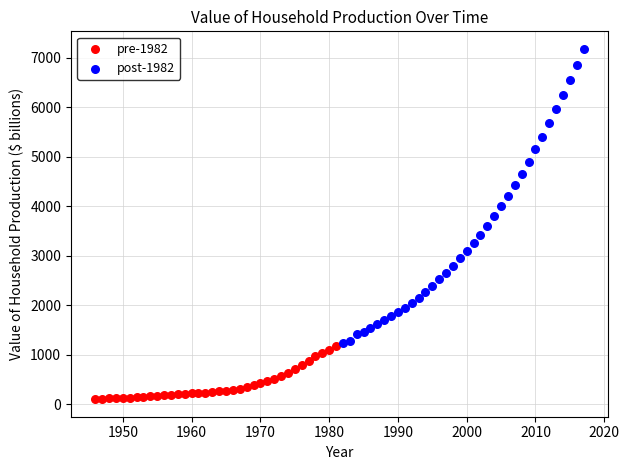

What are all the series names shown in the legend?

pre-1982, post-1982